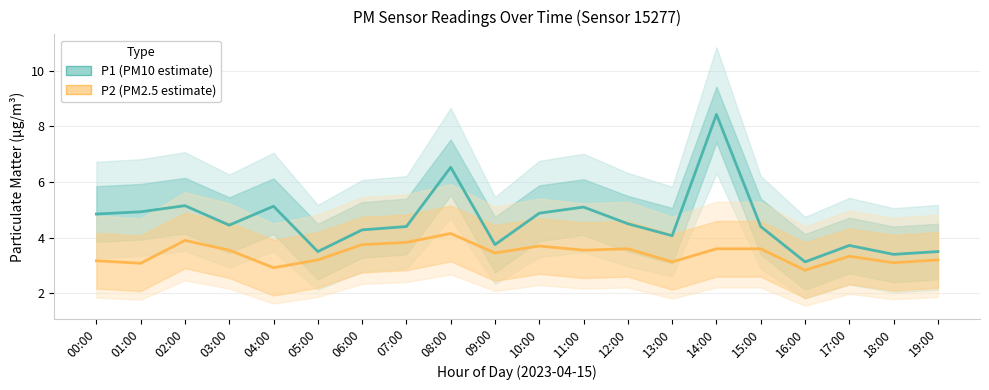

What is the label of the 7th point from the right?

13:00